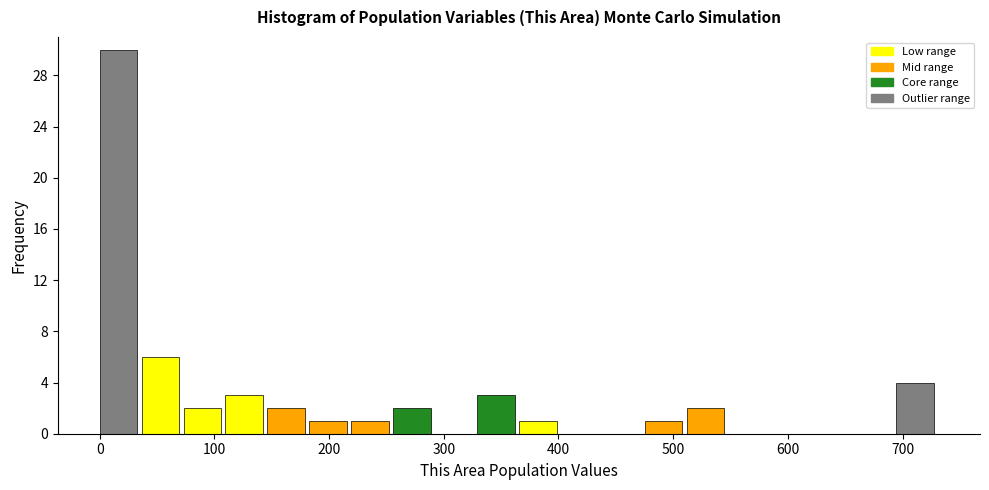

Read against the x-axis, roughly where is the centre of the tallest bar?

20